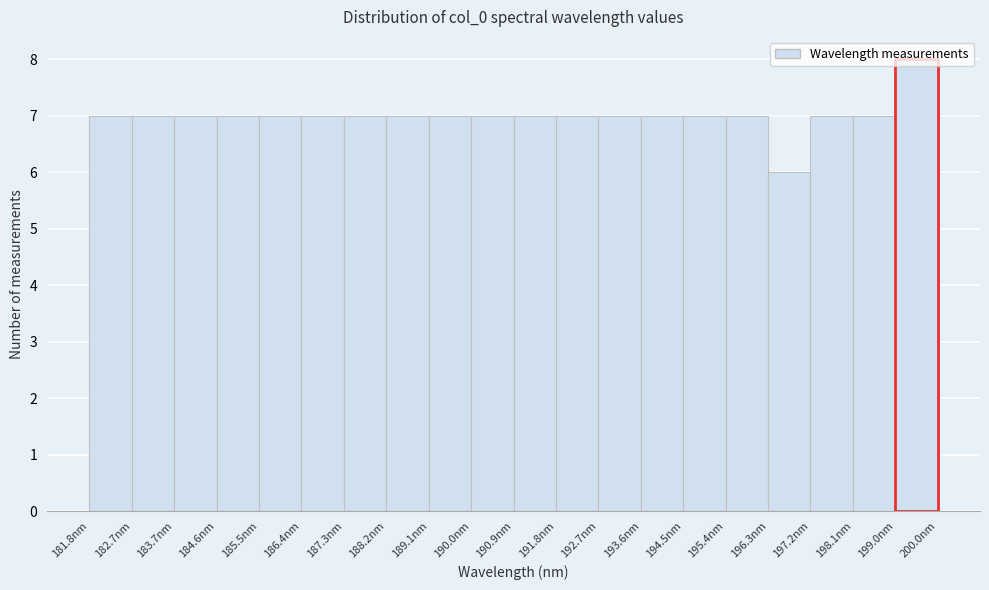

Which range on the x-axis has the tallest bar?

199.0 to 200.0